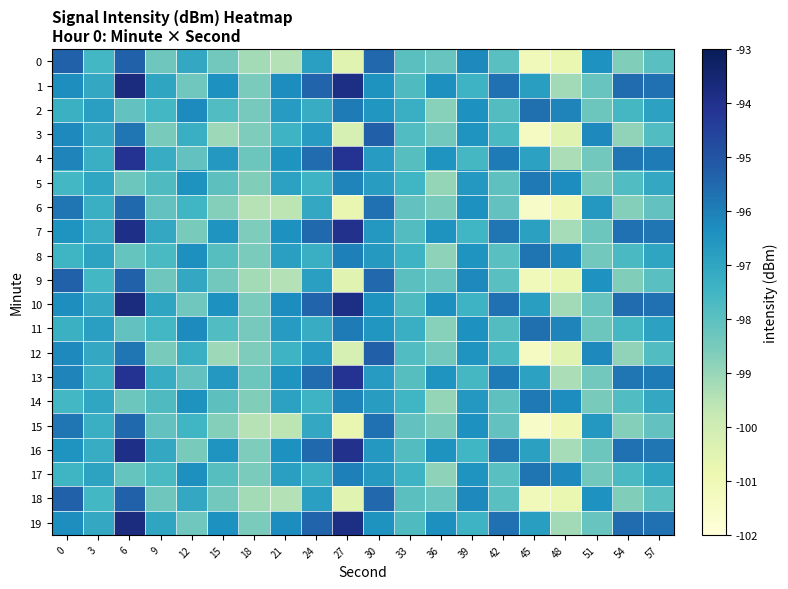

What is the total value across all series at 9?

-1953.7